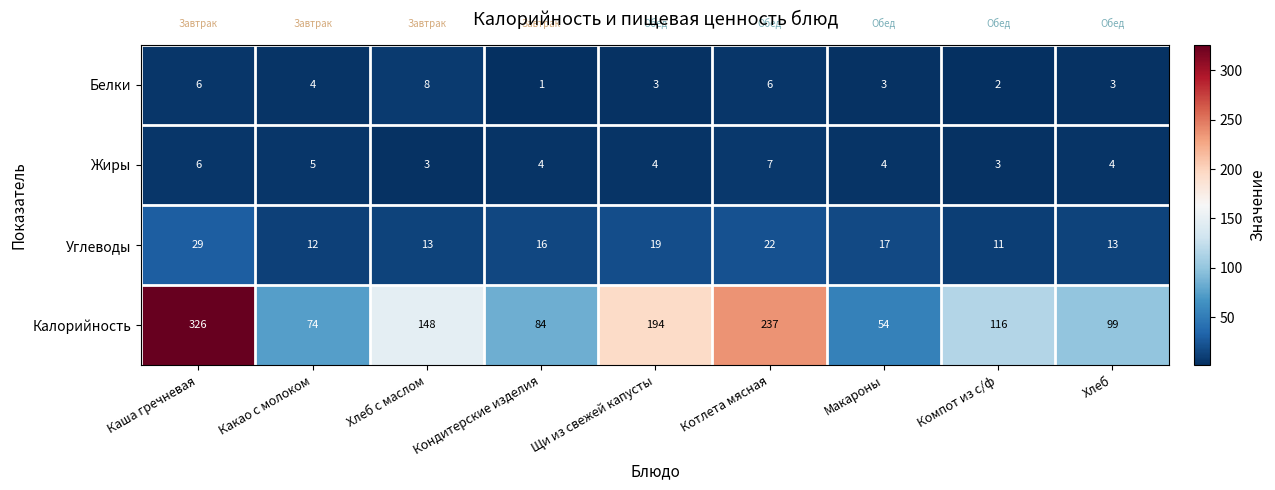

Which series has the largest total across all categories?

Калорийность